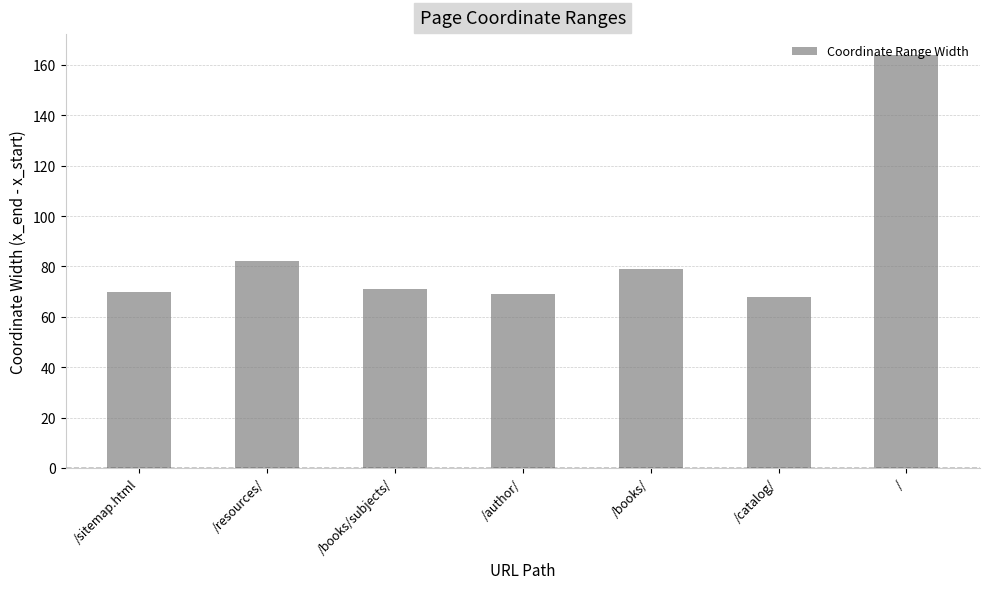

The chart shows a value of 70 at /sitemap.html. True or false?

True